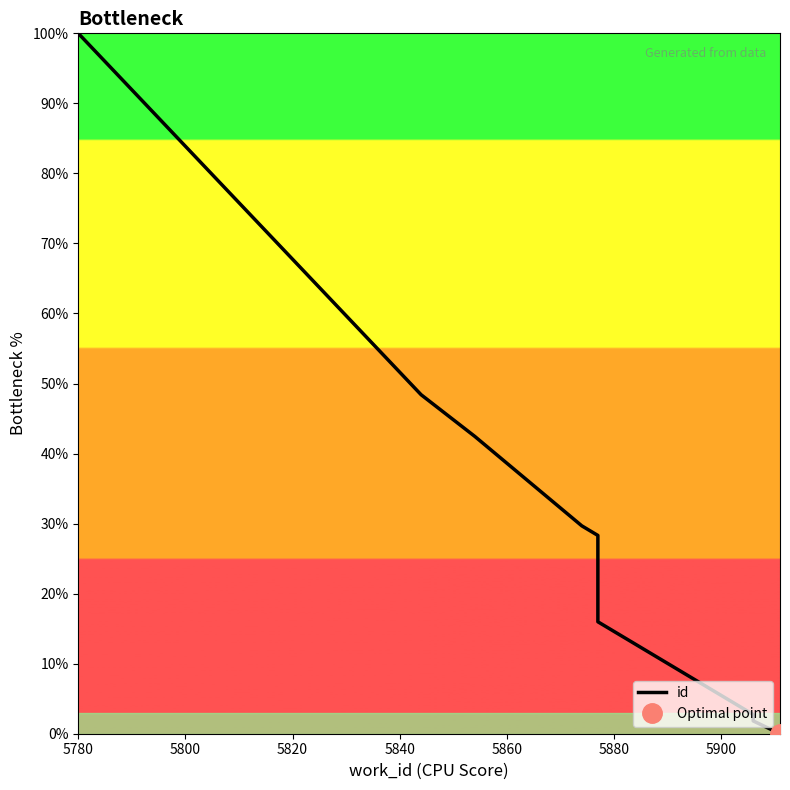

How many categories are shown in the chart?

10